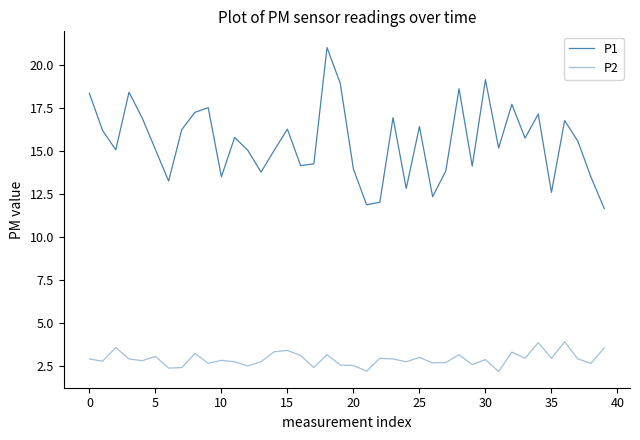

Does the chart have visible grid lines?

No